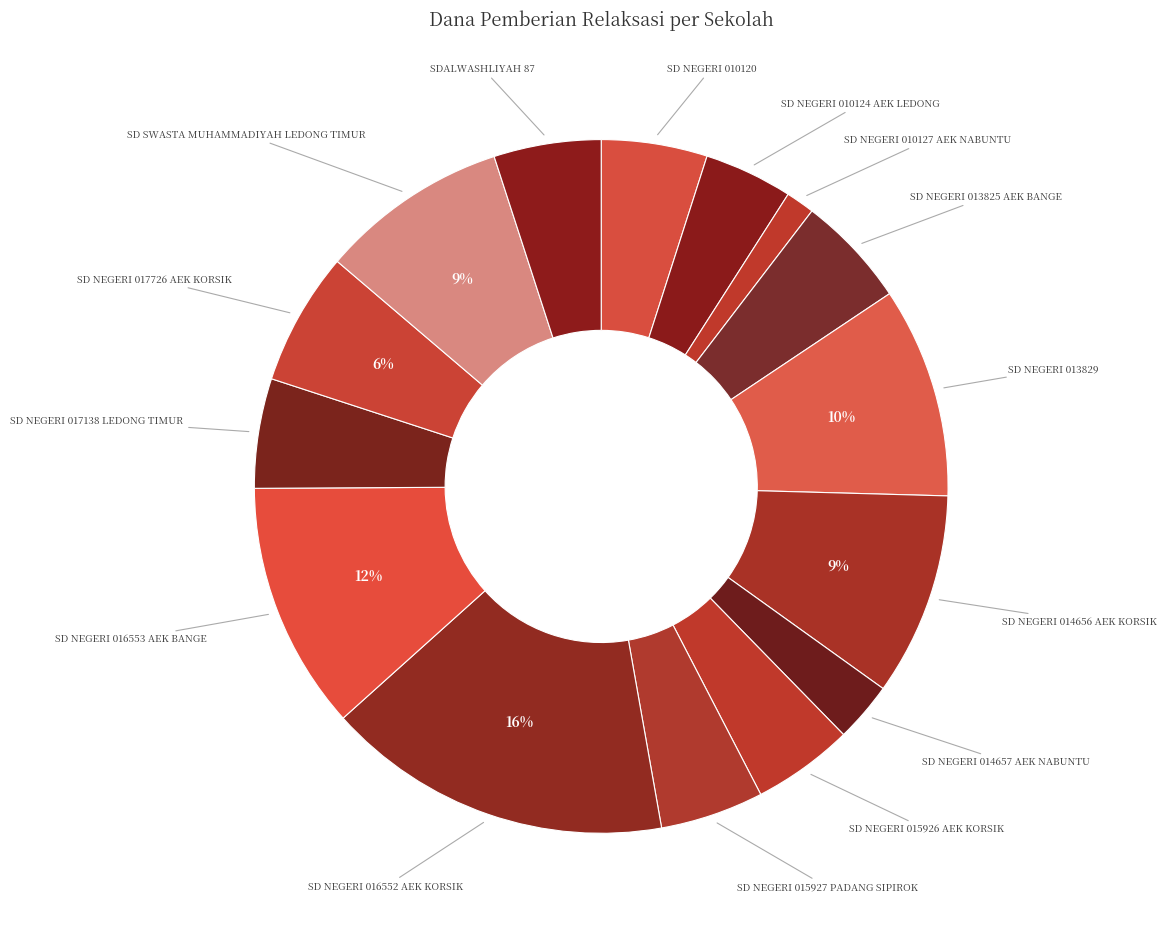

Combined, do SD NEGERI 014656 AEK KORSIK and SD NEGERI 017726 AEK KORSIK account for over 50%?

No